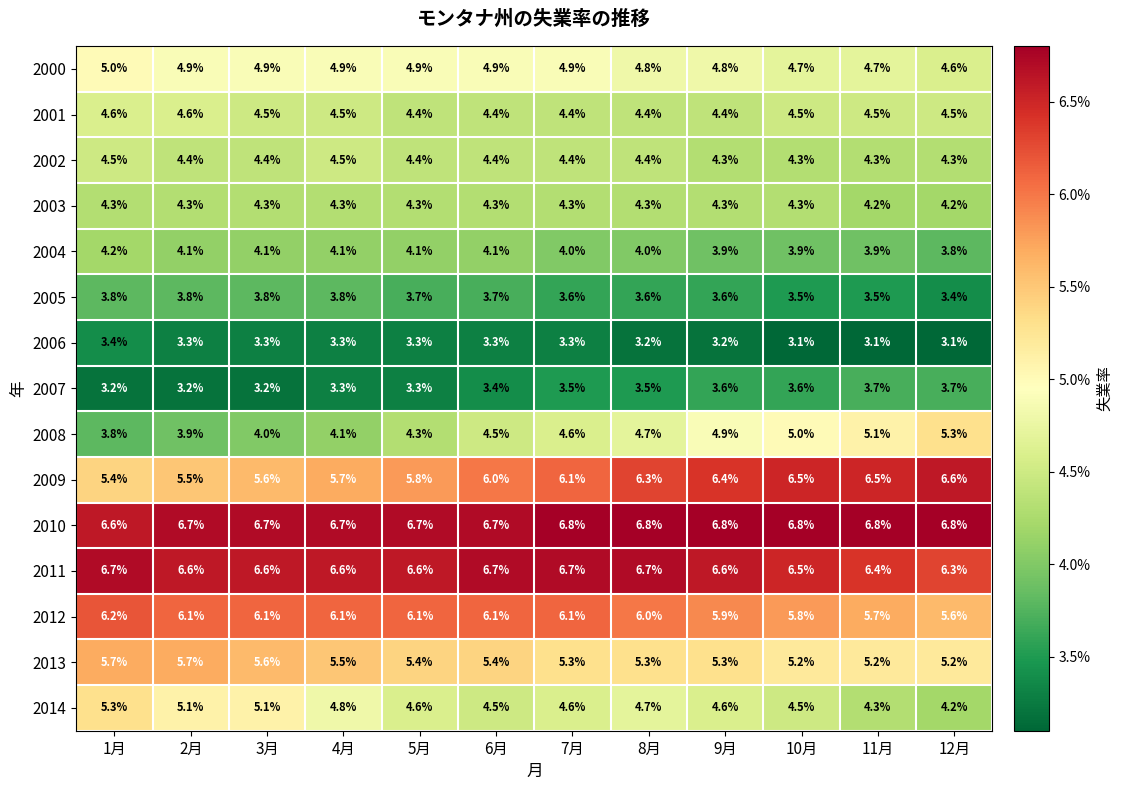

What is the total value across all series at 8月?

72.7